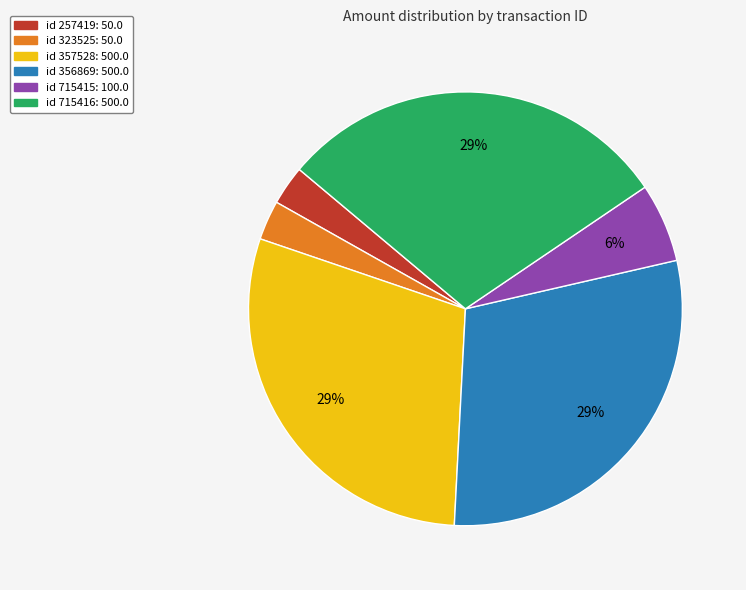

Count the number of slices in the pie.

6